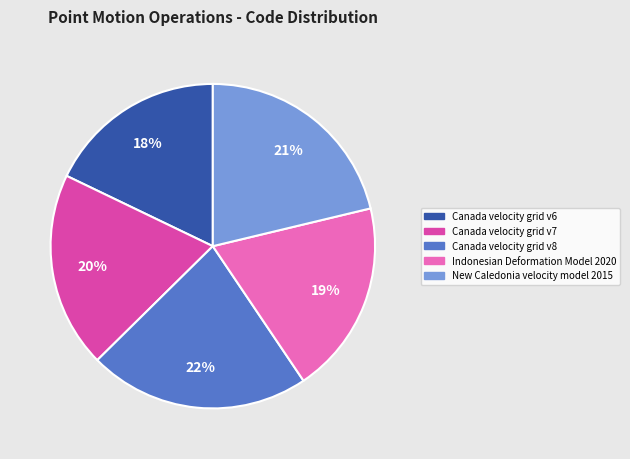

Between Canada velocity grid v6 and Indonesian Deformation Model 2020, which is larger?

Indonesian Deformation Model 2020